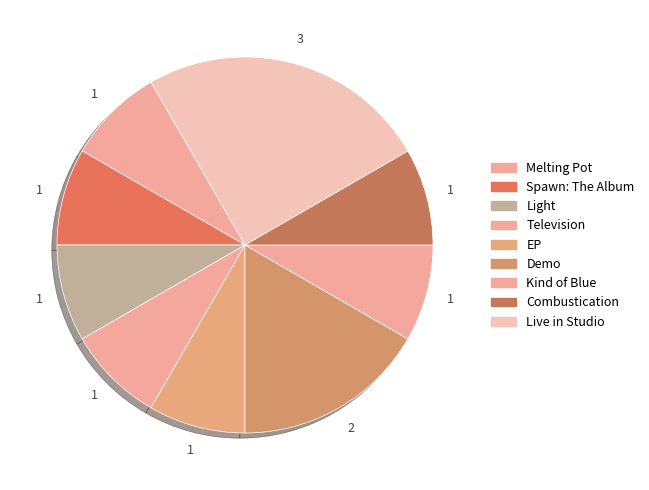

True or false: Live in Studio accounts for 25% of the total.

True